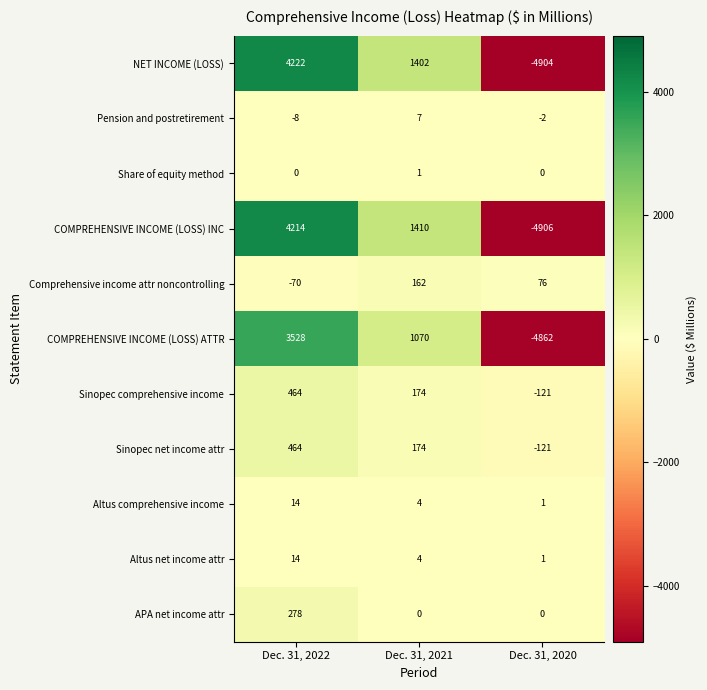

What is the sum of all NET INCOME (LOSS) values?

720